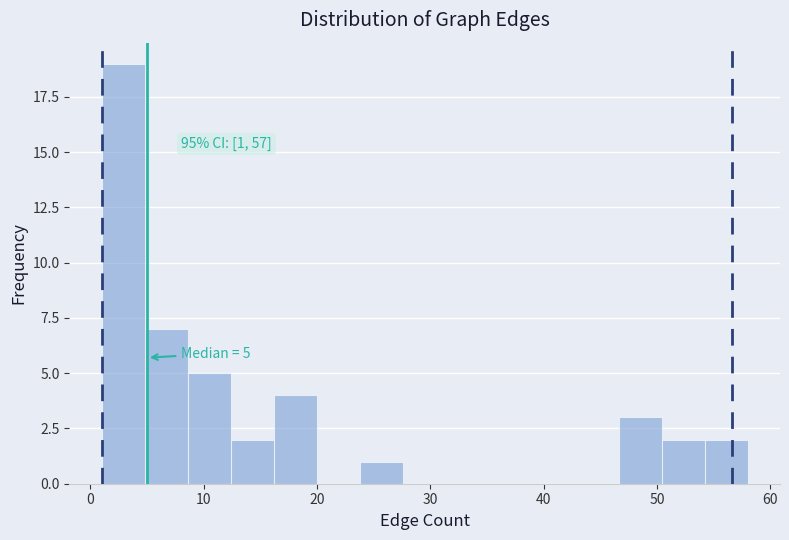

Around what value on the x-axis is the tallest bar? Give the approximate position of its centre, as read against the axis.

3